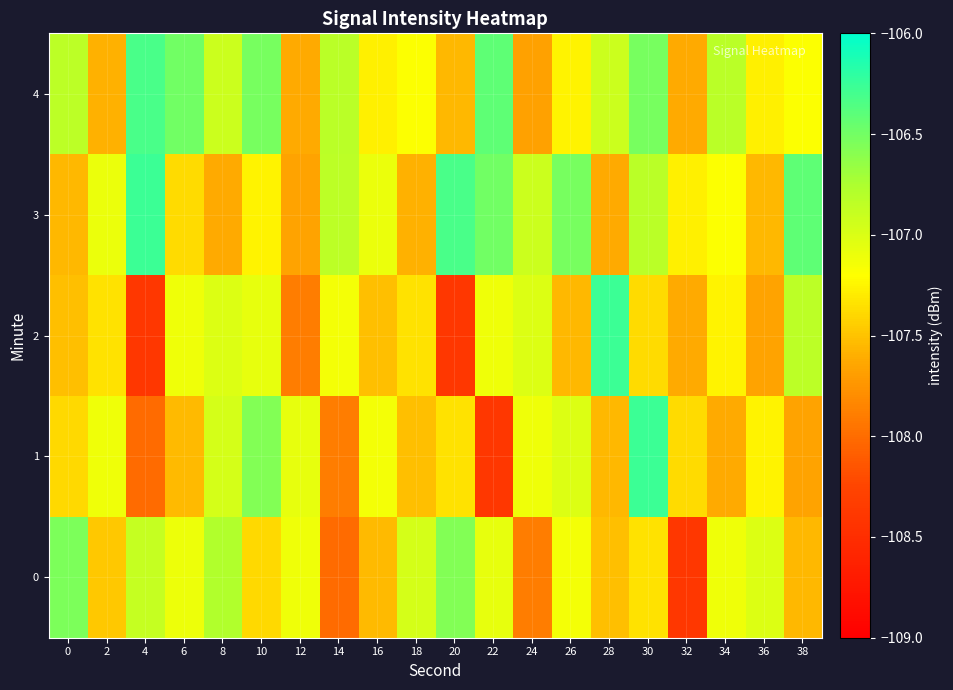

At which category is the sum across all series the highest?

30